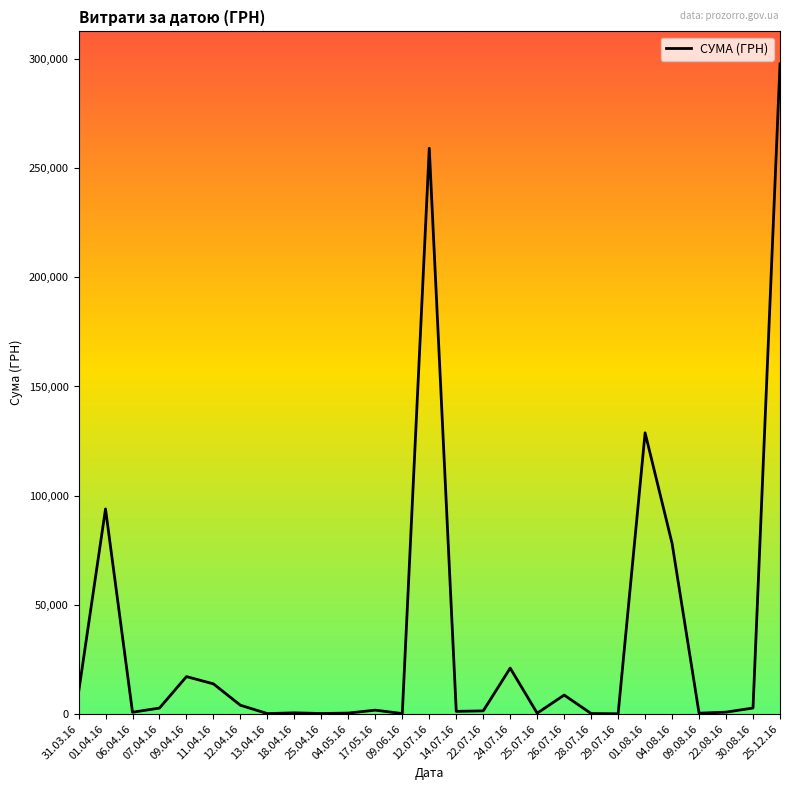

Is it true that the value at 12.07.16 is 409375.6?

False